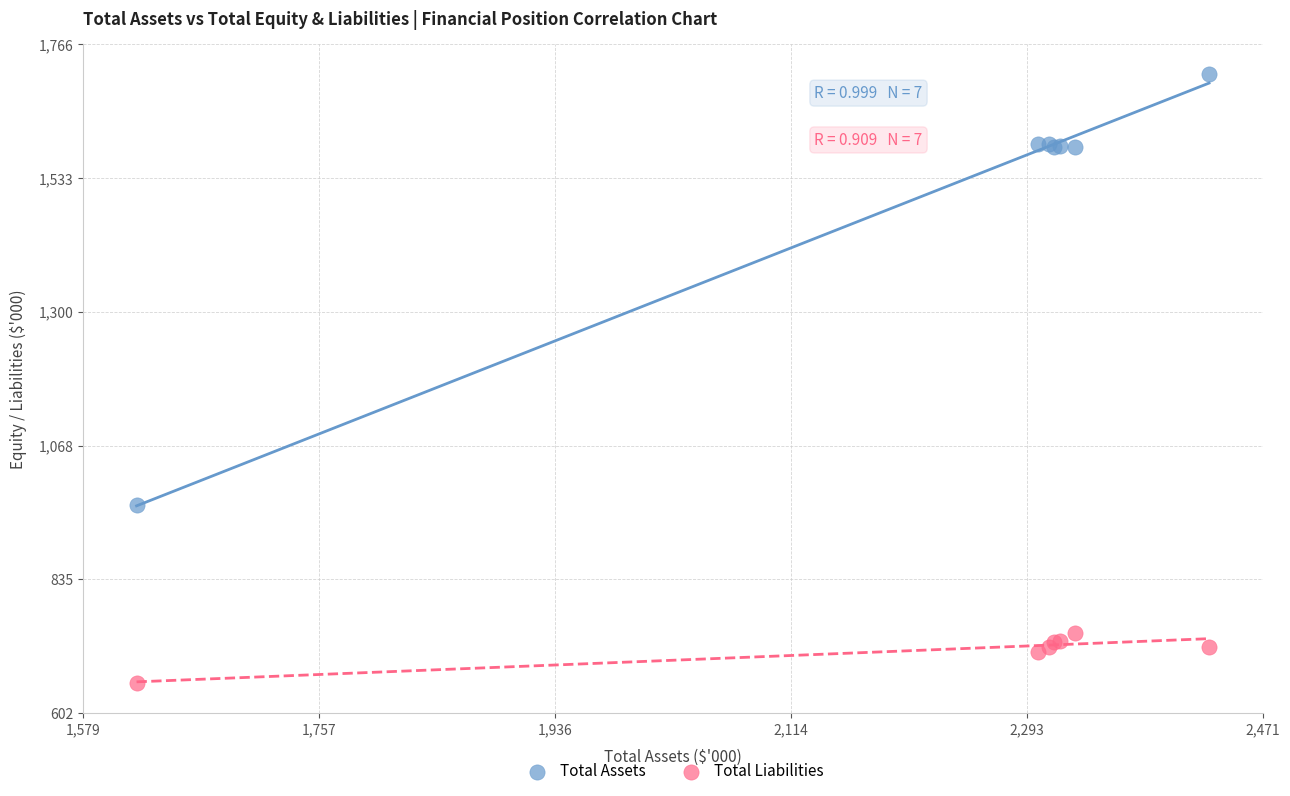

What are all the series names shown in the legend?

Total Assets, Total Liabilities